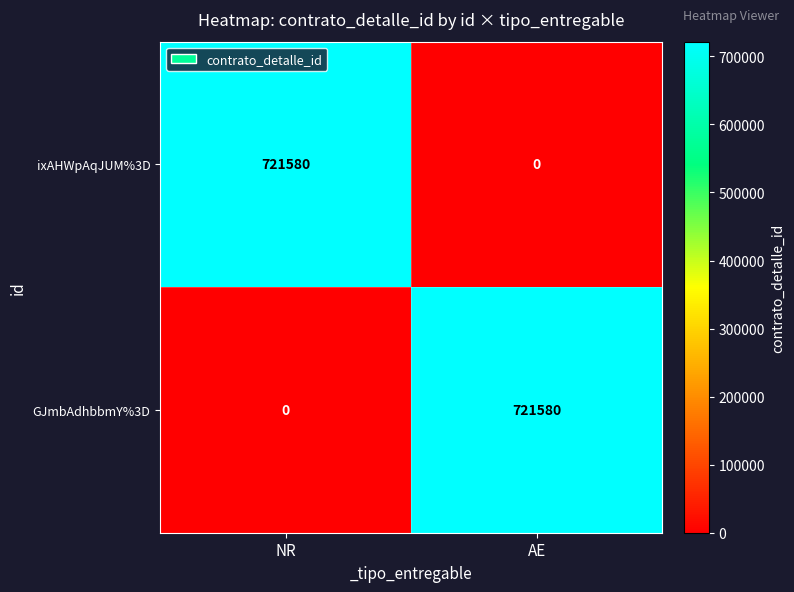

What is the spread (max minus min) of values at AE?

721580